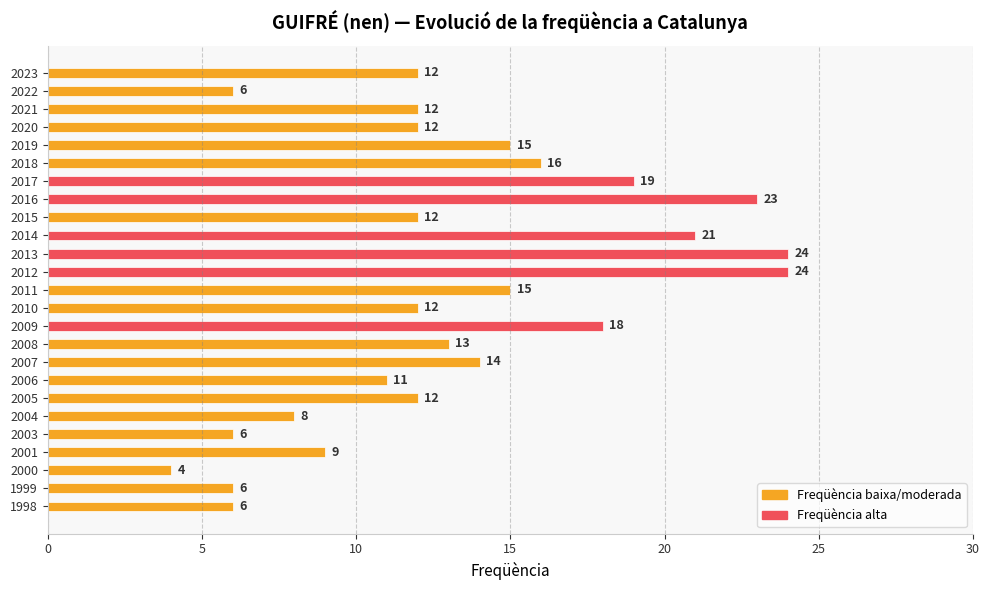

How many series are shown in this chart?

1